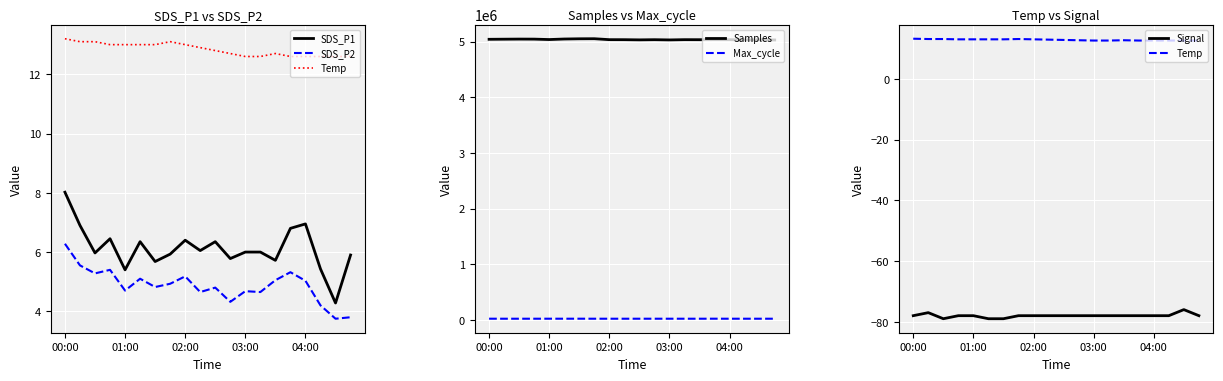

Reading left to right, extract all data points from this chart.

SDS_P1: 8.0	6.9	6.0	6.5	5.4	6.3	5.7	5.9	6.4	6.0	6.3	5.8	6.0	6.0	5.7	6.8	7.0	5.4	4.3	5.9
SDS_P2: 6.3	5.5	5.3	5.4	4.7	5.1	4.8	4.9	5.2	4.7	4.8	4.3	4.7	4.7	5.0	5.3	5.0	4.2	3.8	3.8
Temp: 13.2	13.1	13.1	13.0	13.0	13.0	13.0	13.1	13.0	12.9	12.8	12.7	12.6	12.6	12.7	12.6	12.6	12.6	12.6	12.6
Samples: 5040927.0	5043041.0	5044837.0	5044160.0	5036524.0	5046131.0	5050072.0	5051337.0	5034520.0	5034040.0	5030784.0	5033824.0	5029779.0	5034383.0	5033725.0	5034478.0	5034114.0	5030444.0	5032568.0	5029167.0
Max_cycle: 20411.0	20034.0	20040.0	20045.0	20415.0	20171.0	20489.0	20044.0	20061.0	20037.0	20046.0	20132.0	20087.0	20036.0	20037.0	20560.0	20037.0	20041.0	20033.0	20148.0
Signal: -78.0	-77.0	-79.0	-78.0	-78.0	-79.0	-79.0	-78.0	-78.0	-78.0	-78.0	-78.0	-78.0	-78.0	-78.0	-78.0	-78.0	-78.0	-76.0	-78.0